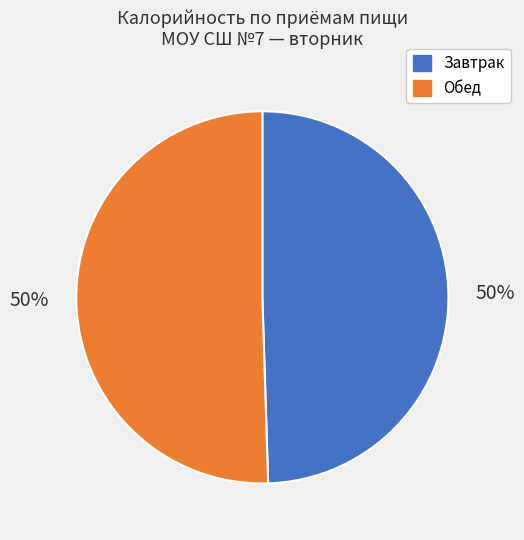

The Обед slice represents 50% of the pie. True or false?

True